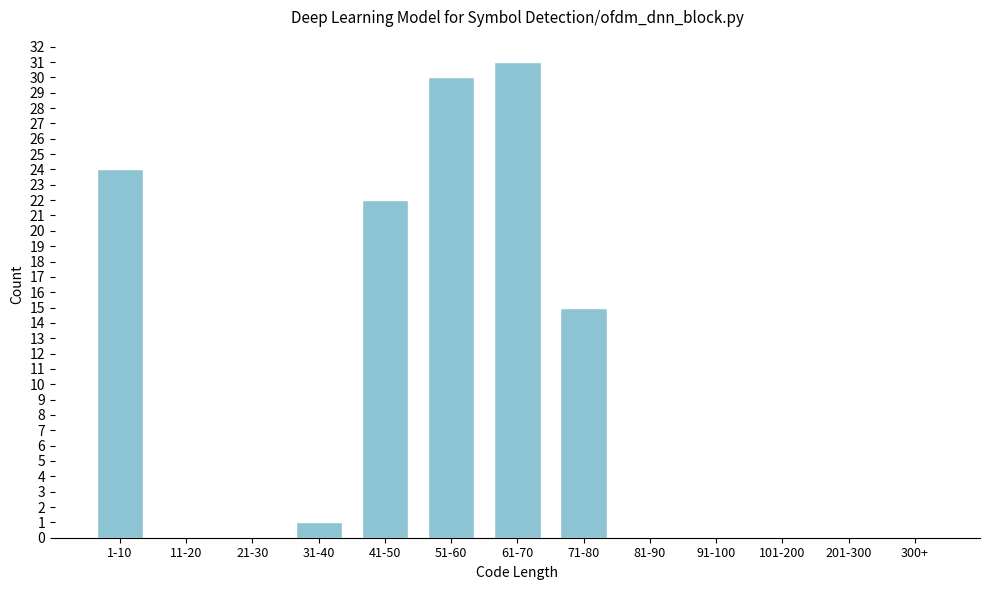

Reading left to right, transcribe all the data shown in this chart.

1-10=24	11-20=0	21-30=0	31-40=1	41-50=22	51-60=30	61-70=31	71-80=15	81-90=0	91-100=0	101-200=0	201-300=0	300+=0